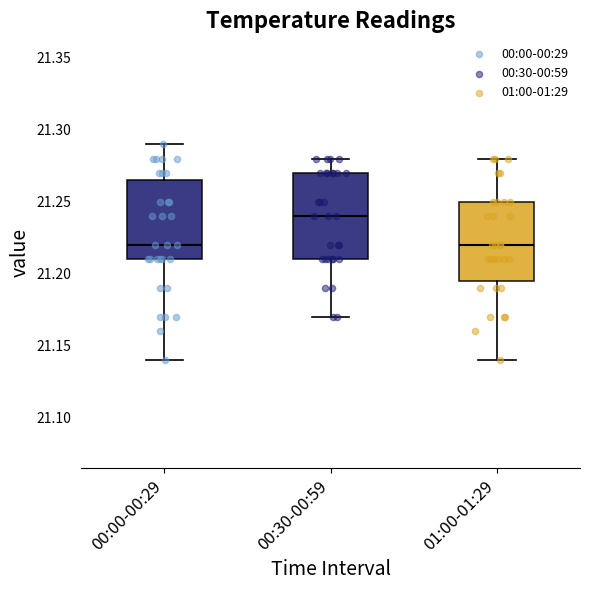

Reading left to right, read every box against the y-axis: the position of its median line, the range the box covers, and the ends of its whiskers. The values are not printed on the chart, so give them approximately, as read against the axis.

00:00-00:29: median 21.220, box 21.210 to 21.265, whiskers 21.140 to 21.290
00:30-00:59: median 21.240, box 21.210 to 21.270, whiskers 21.170 to 21.280
01:00-01:29: median 21.220, box 21.195 to 21.250, whiskers 21.140 to 21.280